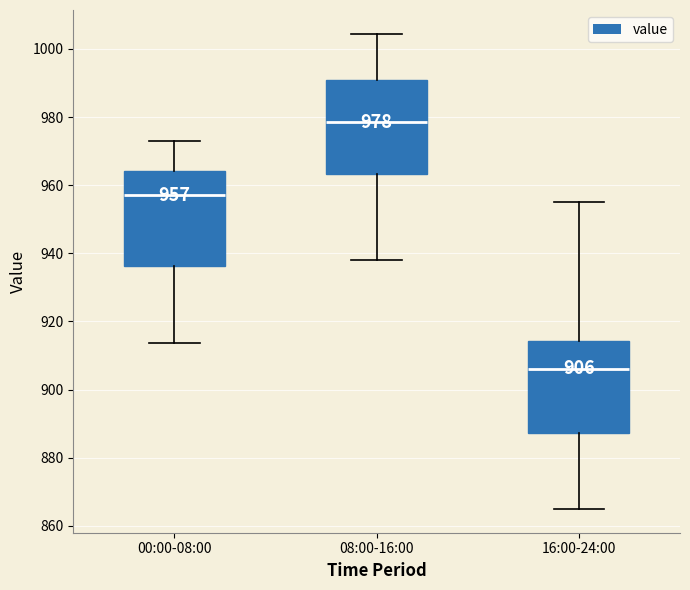

Which box has the highest median line?

08:00-16:00